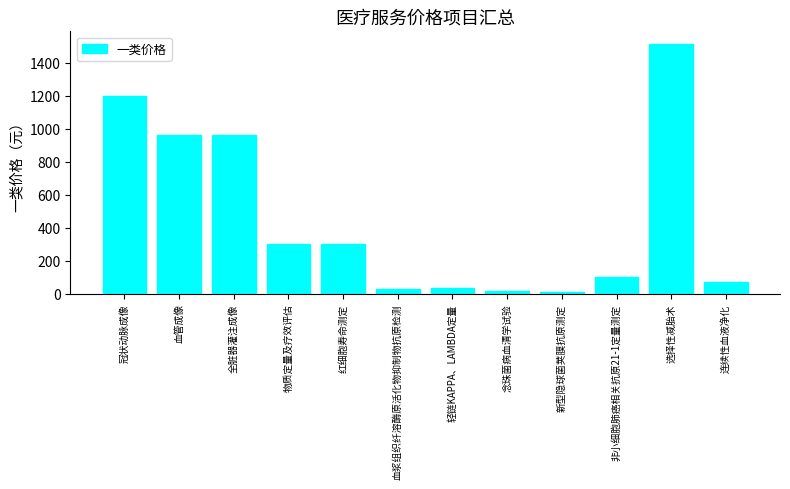

What is the ratio of the value at 冠状动脉成像 to the value at 选择性减胎术?

0.8